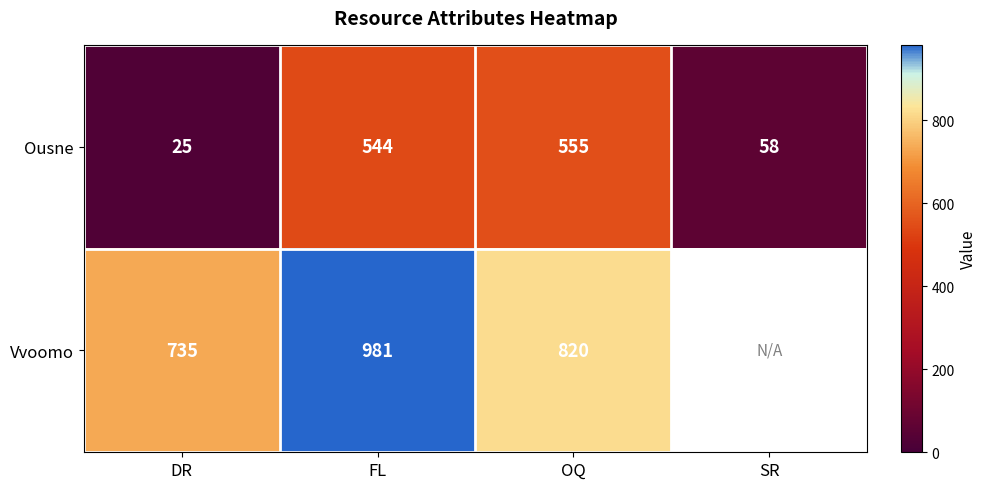

True or false: Ousne has a value of 24 at SR.

False